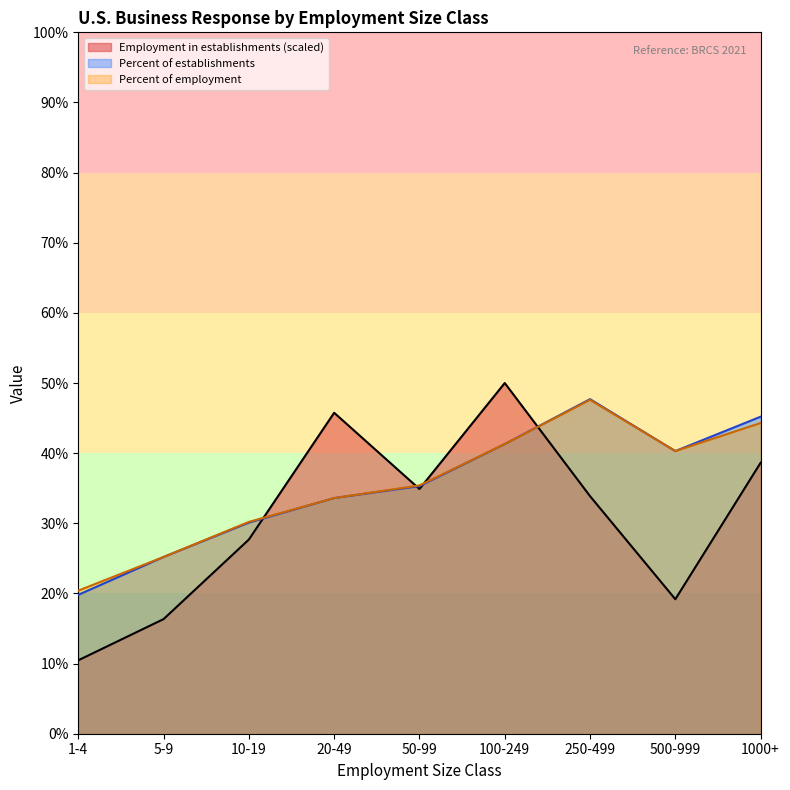

Rank the categories by Employment in establishments value from lowest to highest.

1-4, 5-9, 500-999, 10-19, 250-499, 50-99, 1000+, 20-49, 100-249